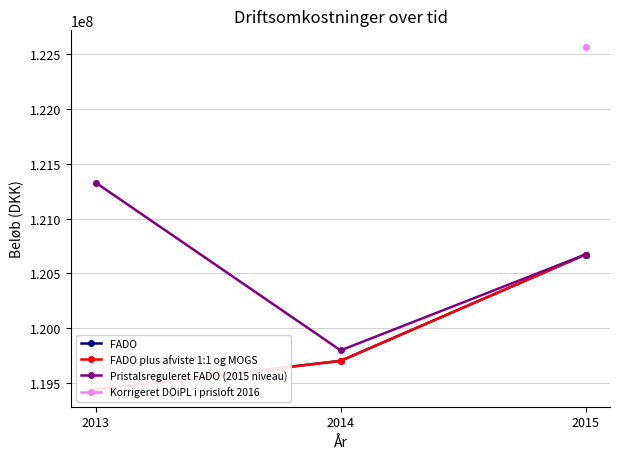

What is the average value of the FADO plus afviste 1:1 og MOGS series?

119938334.7